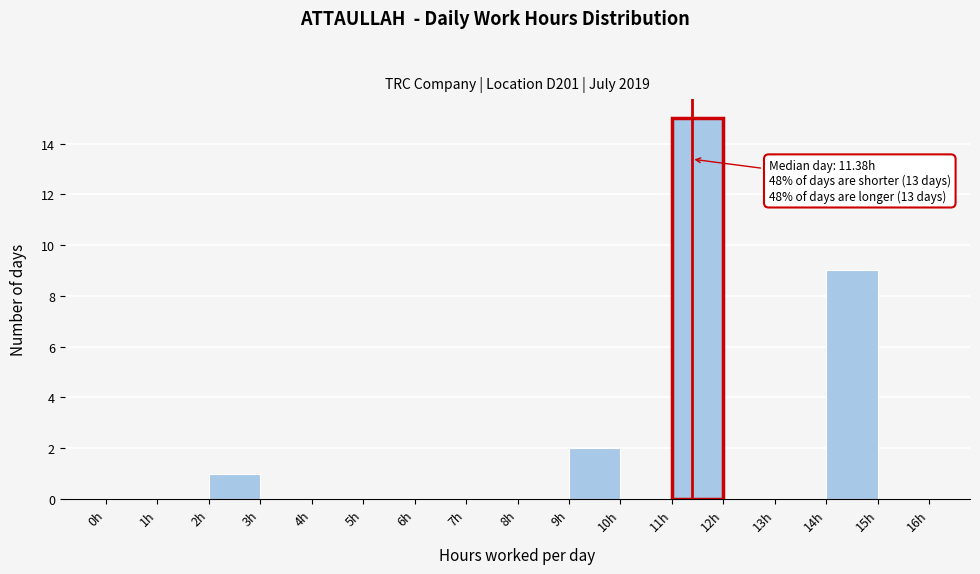

Which range on the x-axis has the tallest bar?

11 to 12